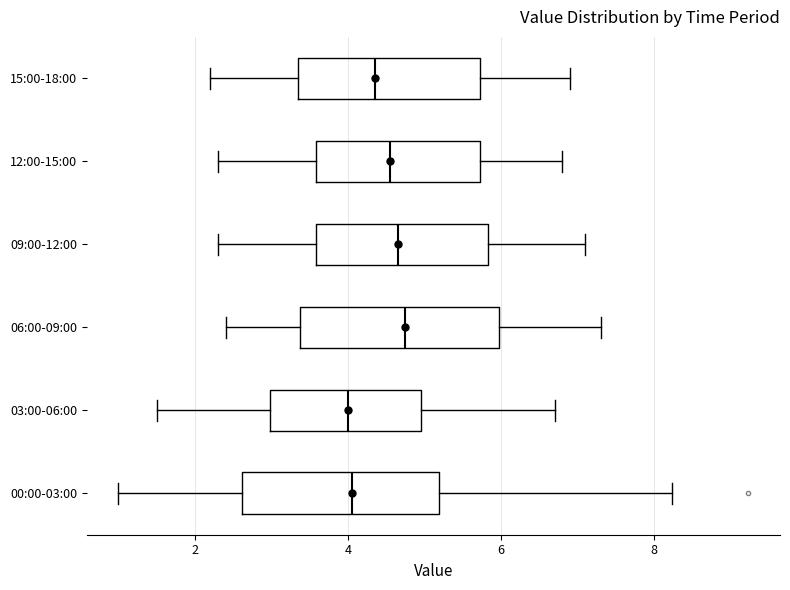

Reading bottom to top, read every box against the x-axis: the position of its median line, the range the box covers, and the ends of its whiskers. The values are not printed on the chart, so give them approximately, as read against the axis.

00:00-03:00: median 4.0, box 2.6 to 5.2, whiskers 1.0 to 8.2
03:00-06:00: median 4.0, box 3.0 to 5.0, whiskers 1.6 to 6.8
06:00-09:00: median 4.8, box 3.4 to 6.0, whiskers 2.4 to 7.4
09:00-12:00: median 4.6, box 3.6 to 5.8, whiskers 2.4 to 7.2
12:00-15:00: median 4.6, box 3.6 to 5.8, whiskers 2.4 to 6.8
15:00-18:00: median 4.4, box 3.4 to 5.8, whiskers 2.2 to 7.0